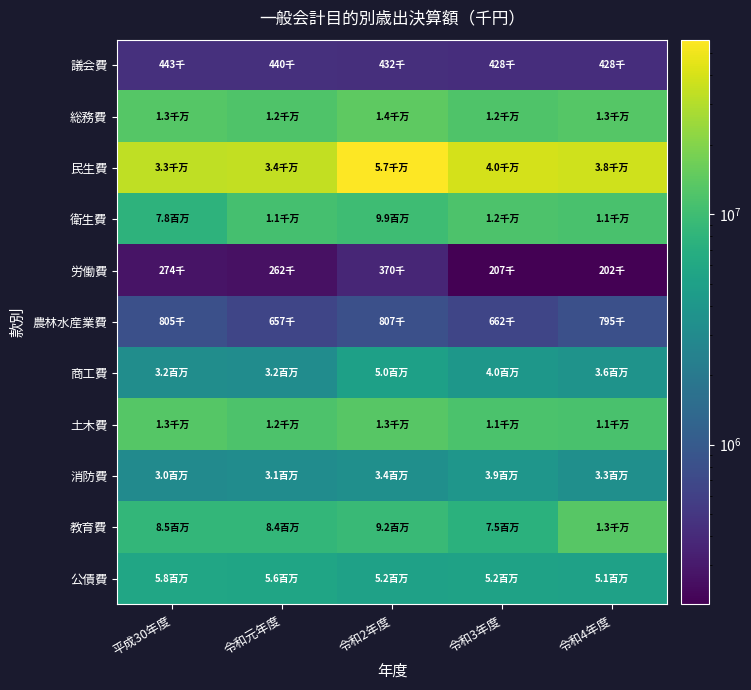

Rank the series by their maximum value, from highest to lowest.

民生費, 総務費, 教育費, 土木費, 衛生費, 公債費, 商工費, 消防費, 農林水産業費, 議会費, 労働費